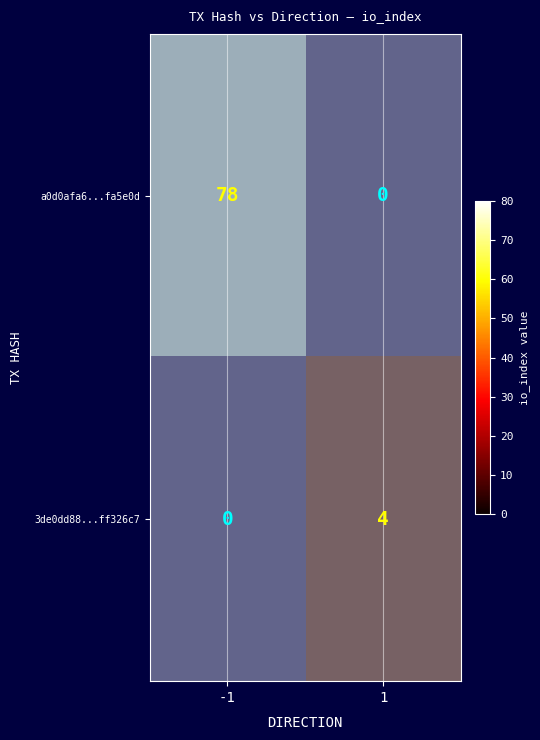

Which series has the widest spread of values?

a0d0afa6...fa5e0d